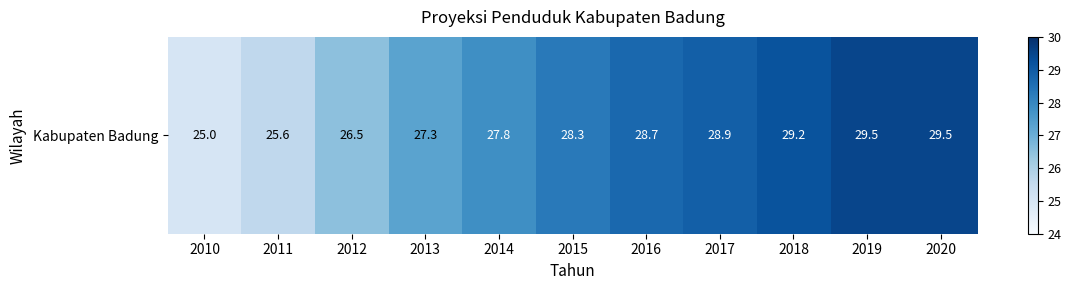

Is it true that the value at 2014 is 6.9?

False